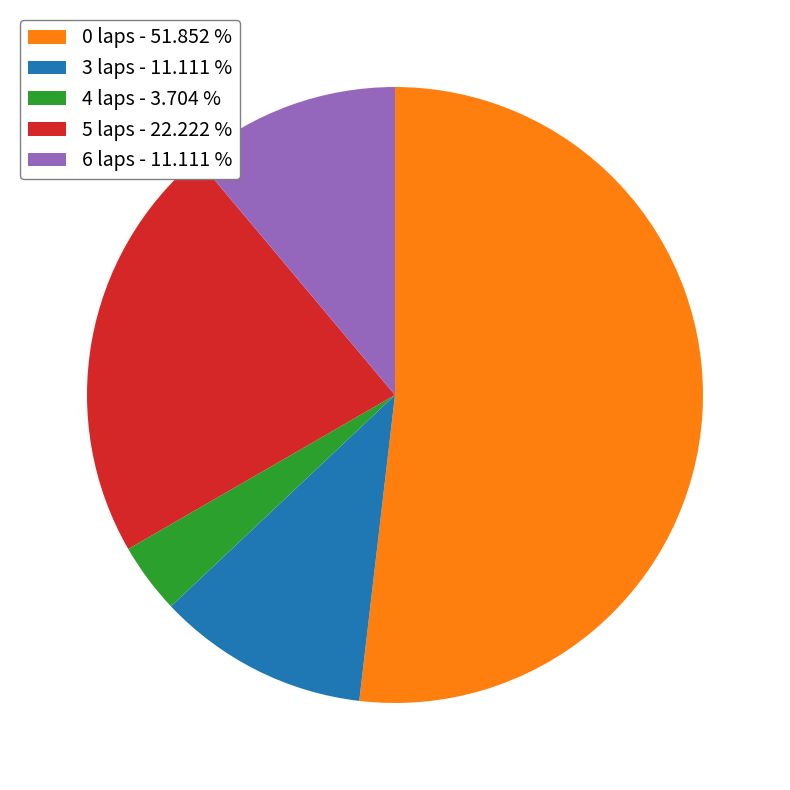

Is 0 laps - 51.852 % the majority of the pie?

Yes